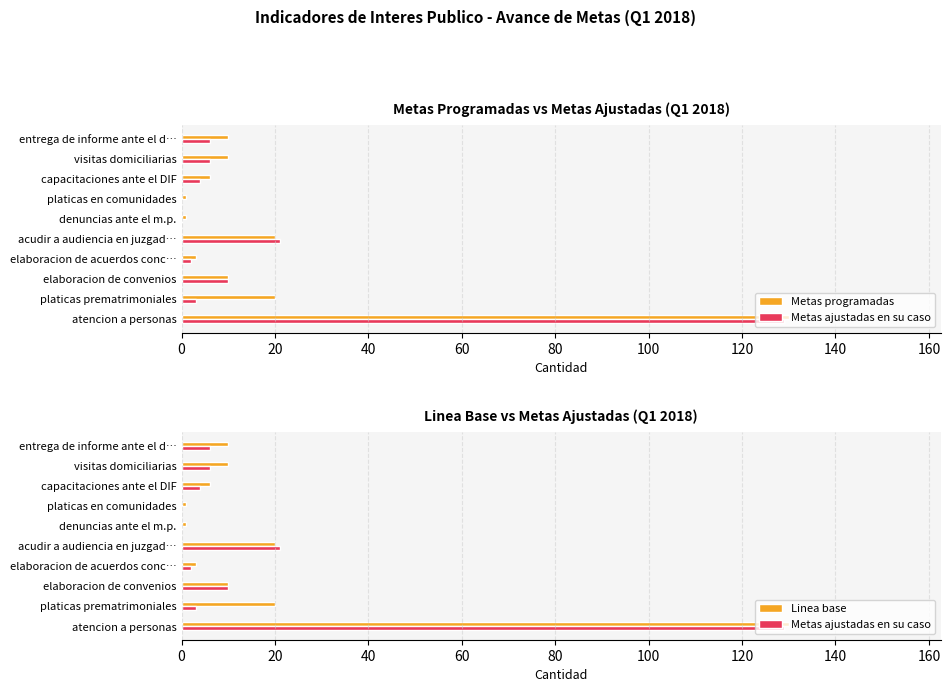

What is the value of the Metas ajustadas en su caso bar at the 10th from the left?

6